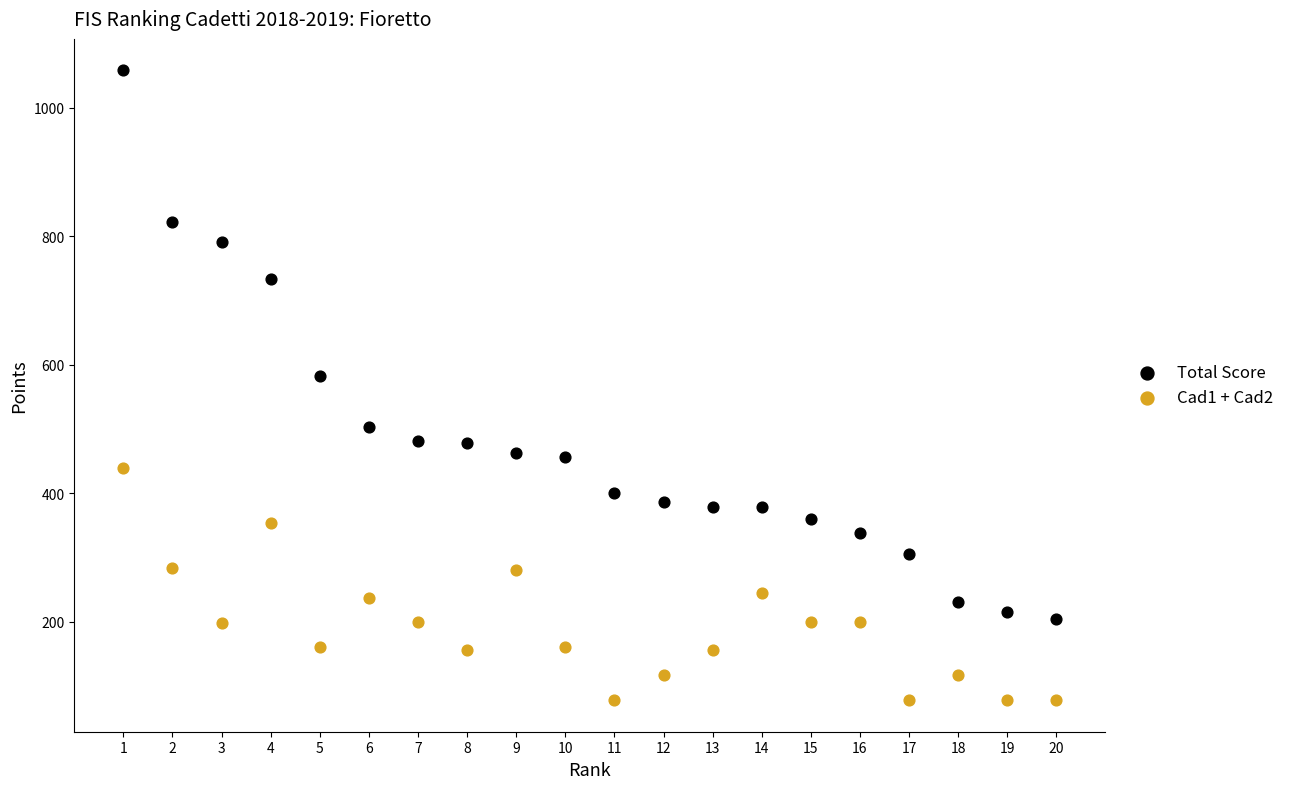

Which series contains the highest Y value?

Total Score